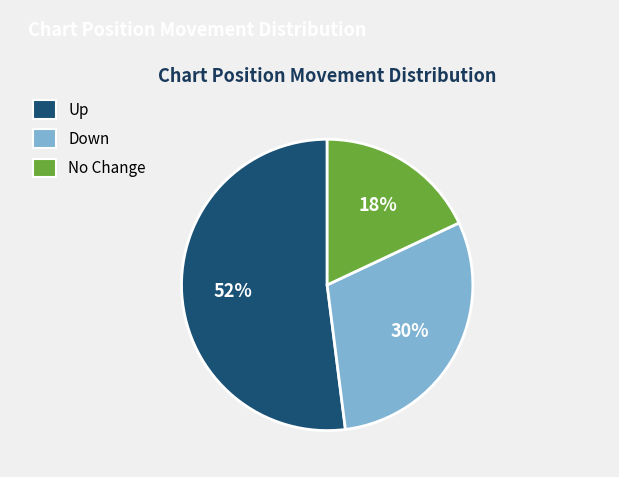

To the nearest percent, what is the difference between the largest and smallest slice percentages?

34%